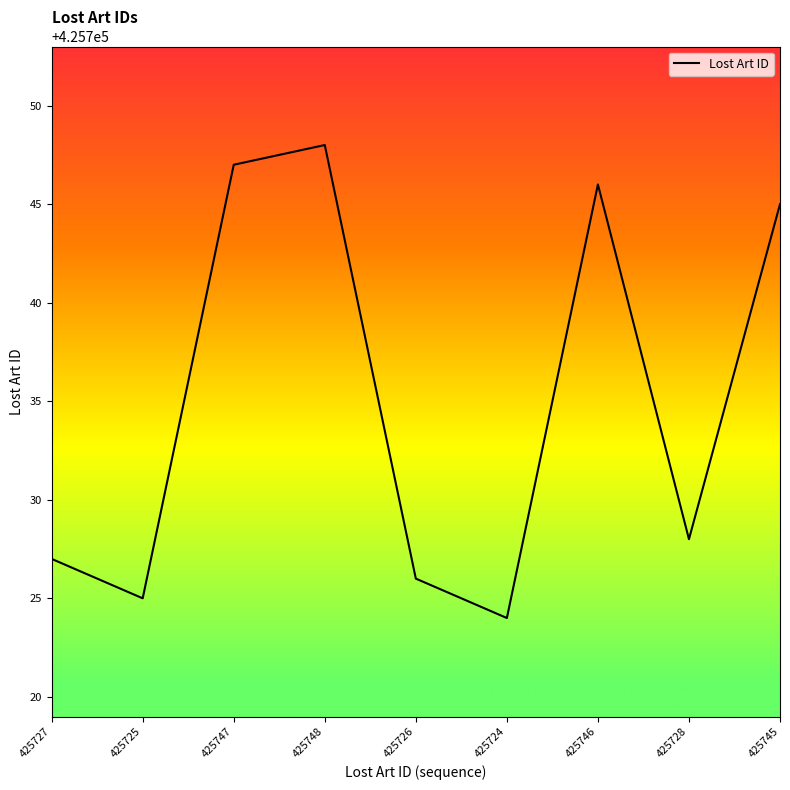

List the labels in order of value, smallest first.

425724, 425725, 425726, 425727, 425728, 425745, 425746, 425747, 425748